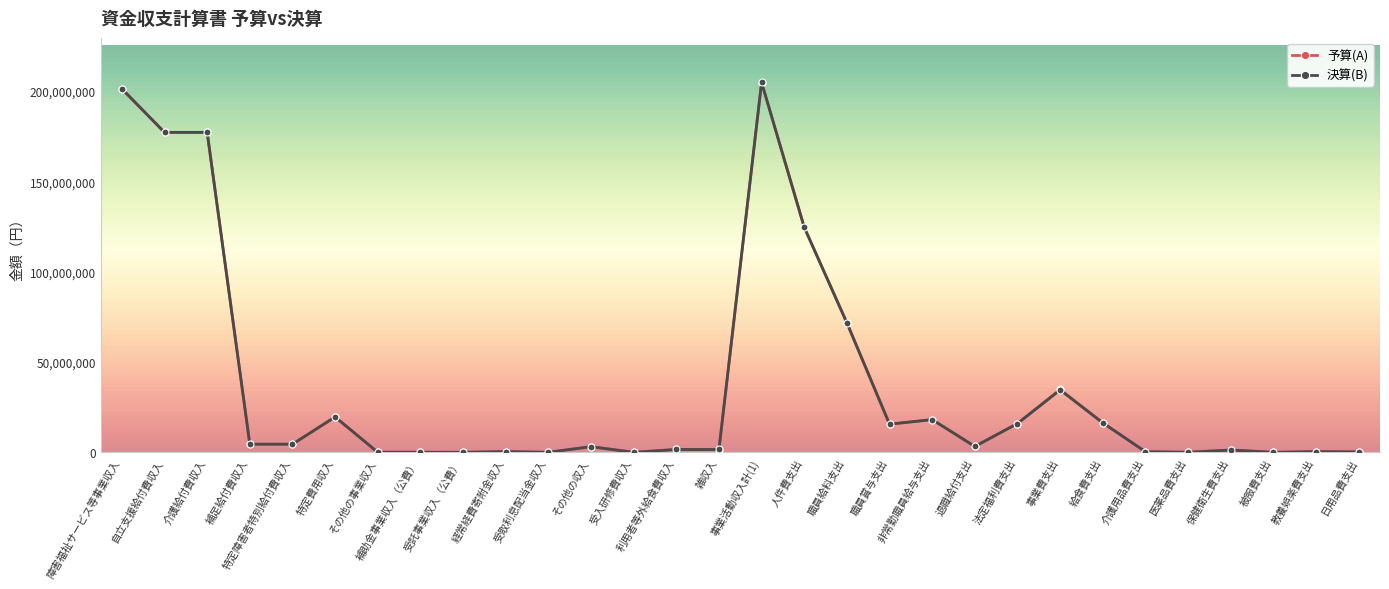

True or false: 決算(B) has a value of 0 at 受入研修費収入.

True